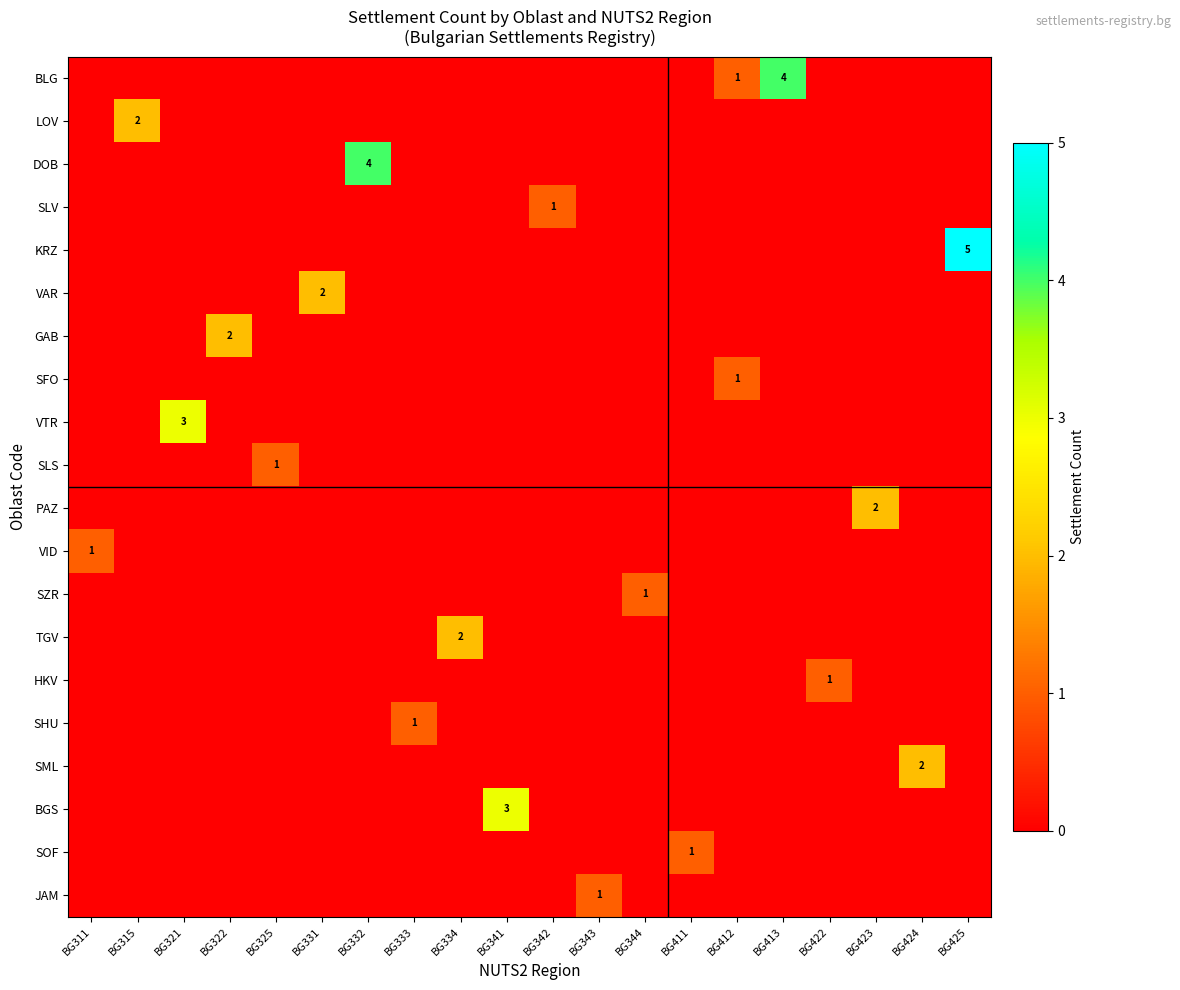

Which series has the widest spread of values?

KRZ